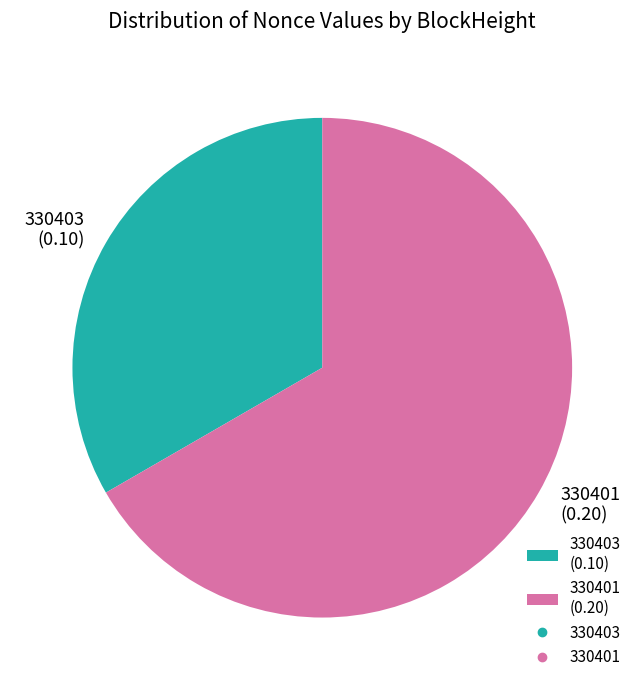

The 330401 (0.20) slice represents 67% of the pie. True or false?

True